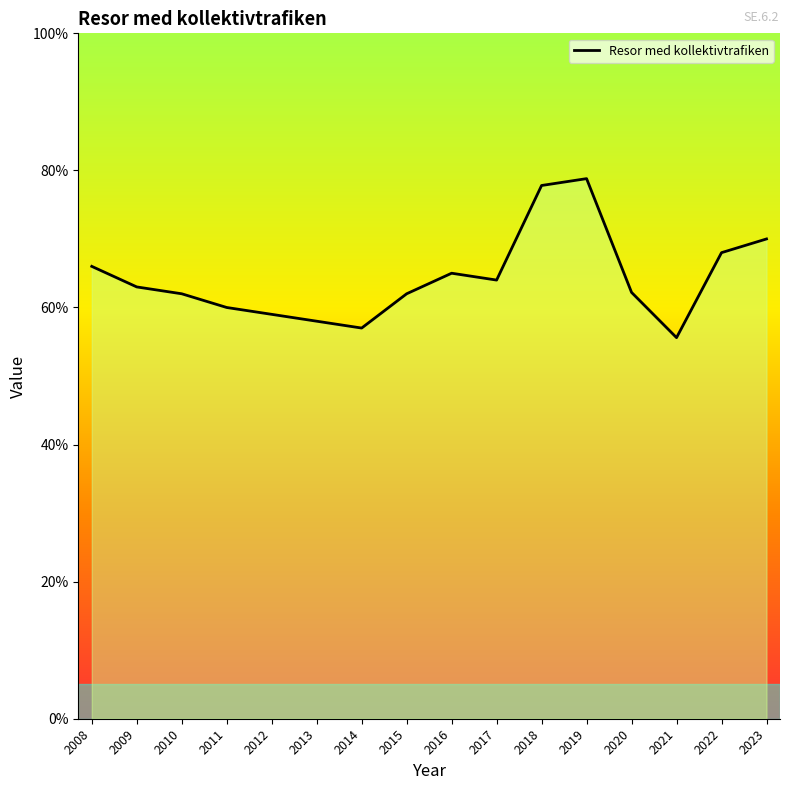

What is the change in value from 2018 to 2021?

-22.2